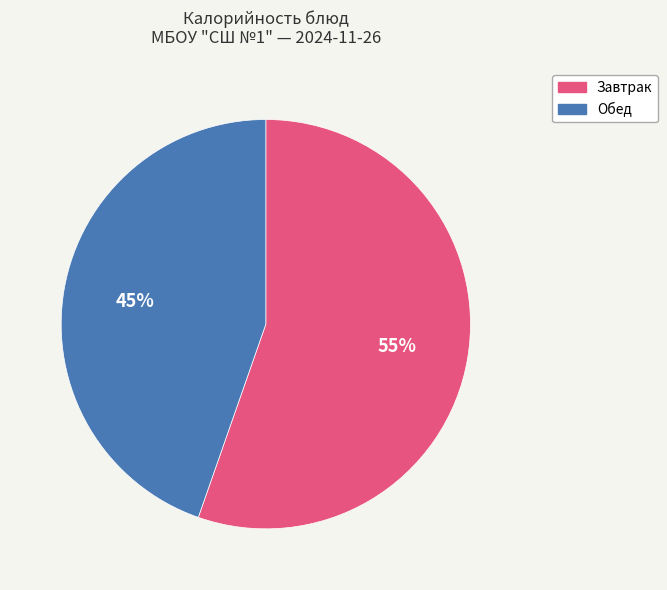

To the nearest percent, what is the average slice percentage?

50%